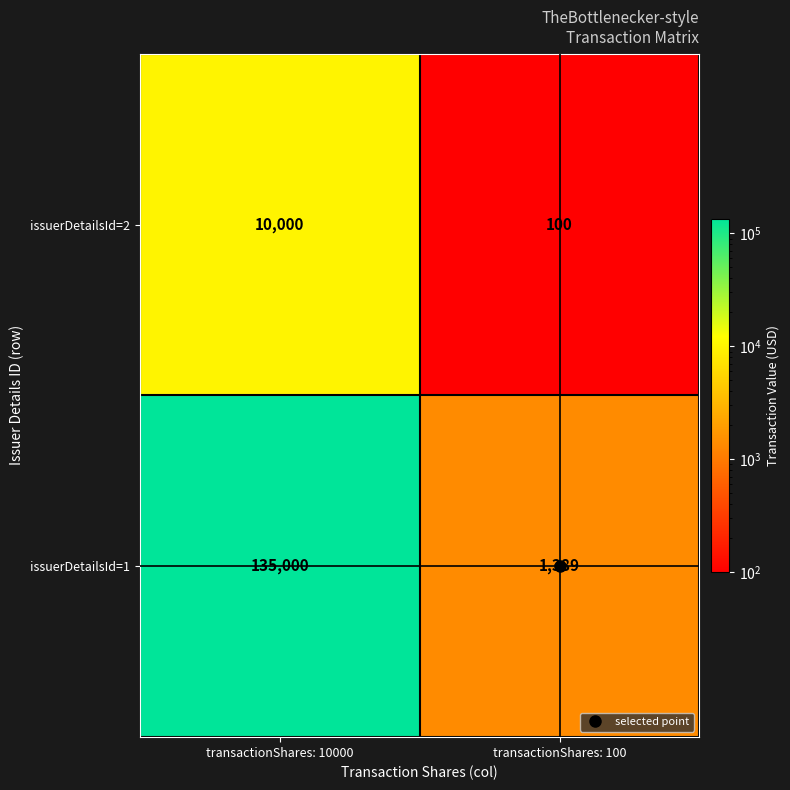

At which label does issuerDetailsId=1 reach its minimum?

transactionShares: 100